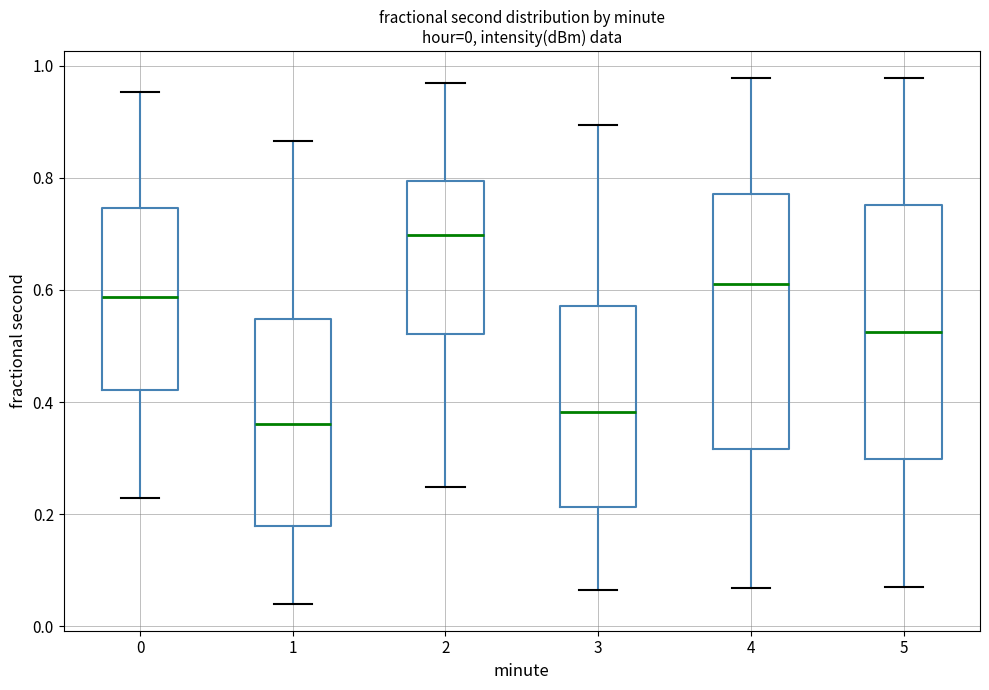

Which box's median line is the lowest?

1